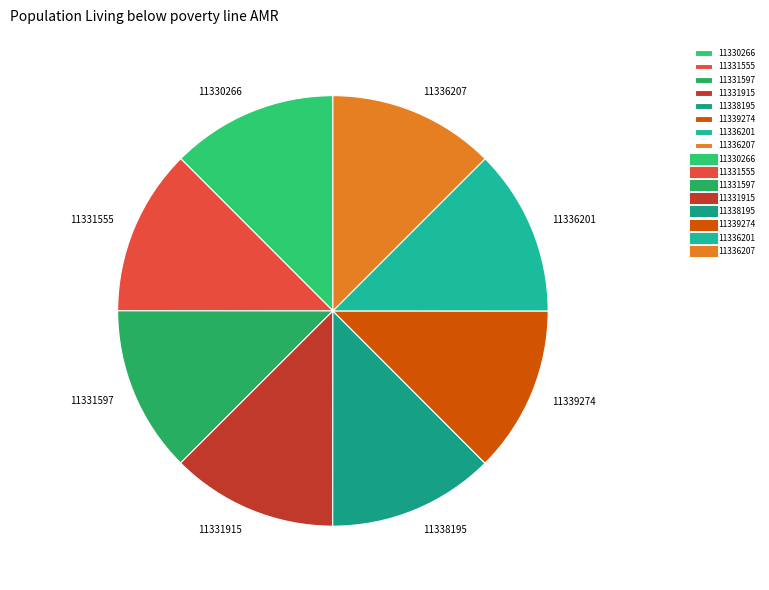

What is the ratio of the value at 11331555 to the value at 11331597?

1.0